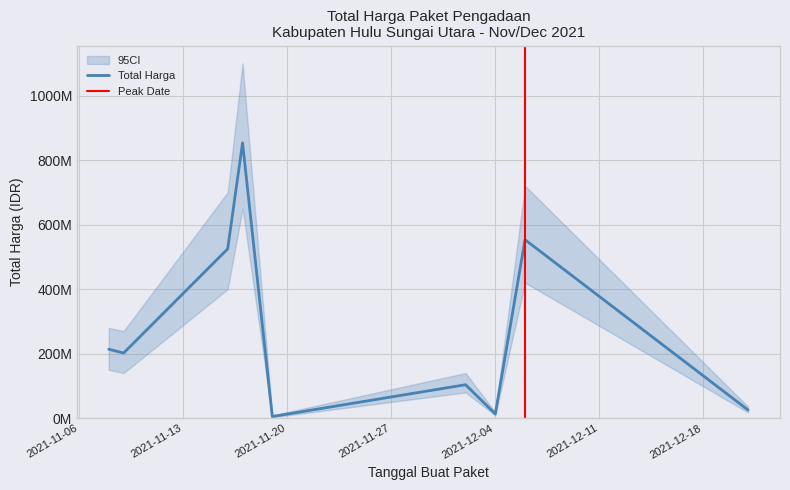

What is the difference between the values at 2021-12-04 and 2021-12-21?

12303640